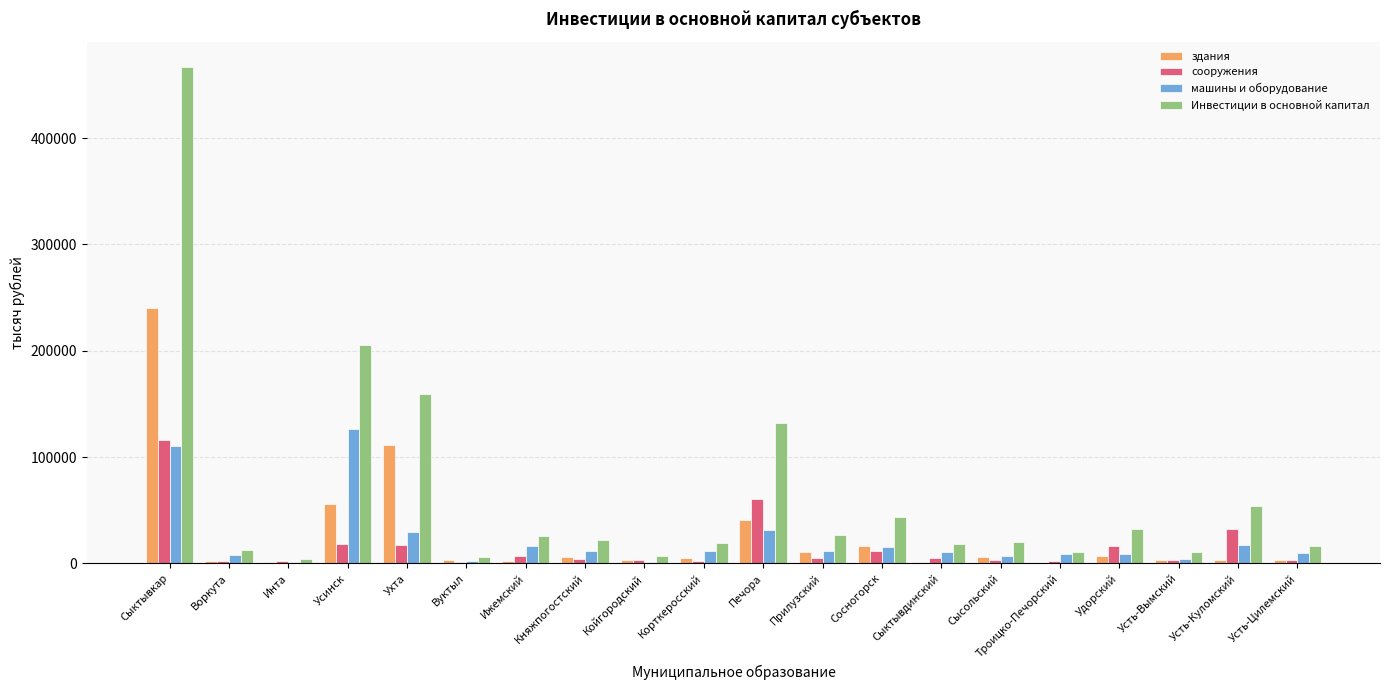

What is the sum of the здания values at Сыктывкар and Сысольский?

246380